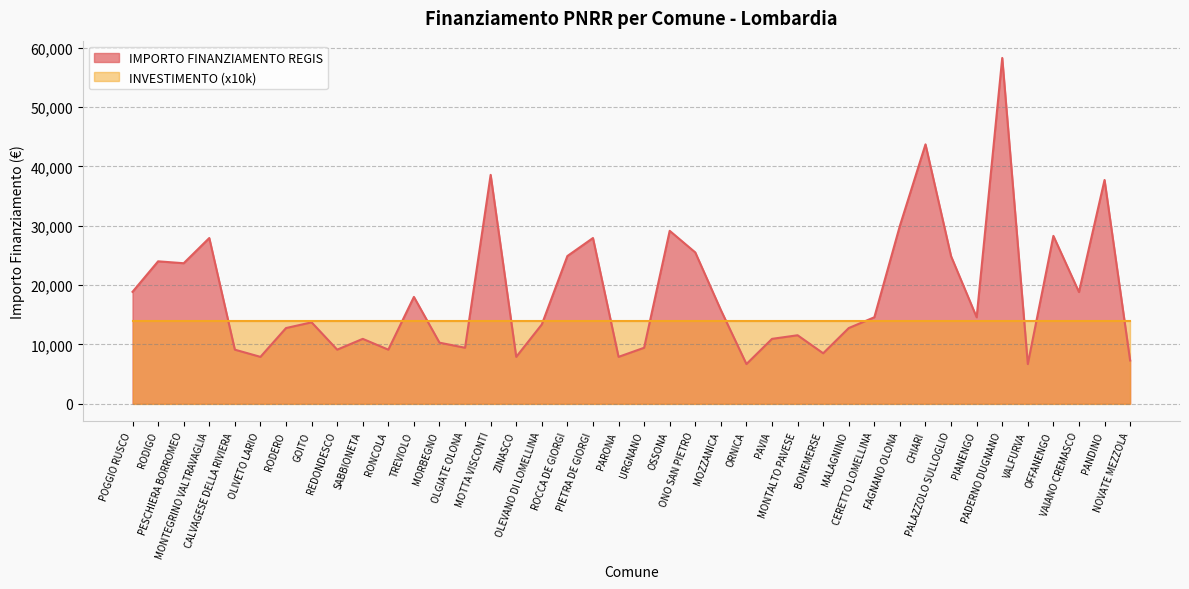

How many series are shown in this chart?

2